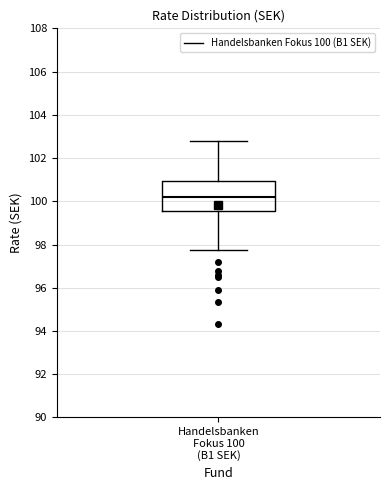

Read this box plot against the y-axis: the position of the median line, the range covered by the box, and the ends of both whiskers. The values are not printed on the chart, so give them approximately, as read against the axis.

median 100.2, box 99.6 to 101.0, whiskers 97.8 to 102.8